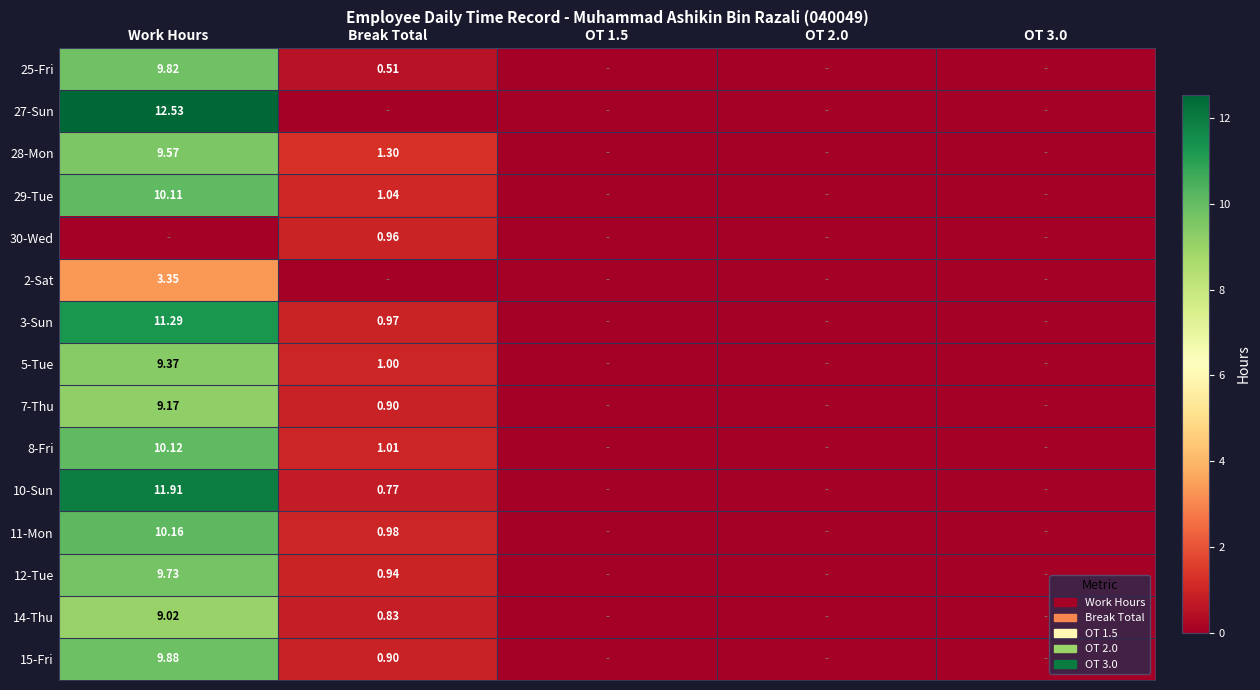

At how many categories does at least one series exceed 5?

1